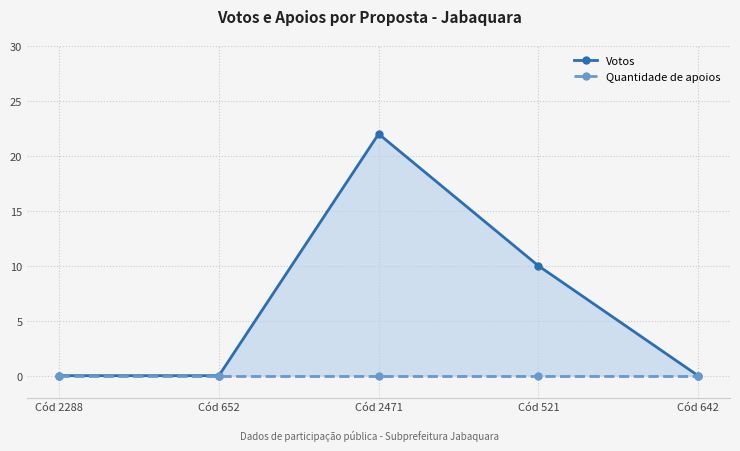

At Cód 2471, list the series in order from largest to smallest.

Votos, Quantidade de apoios